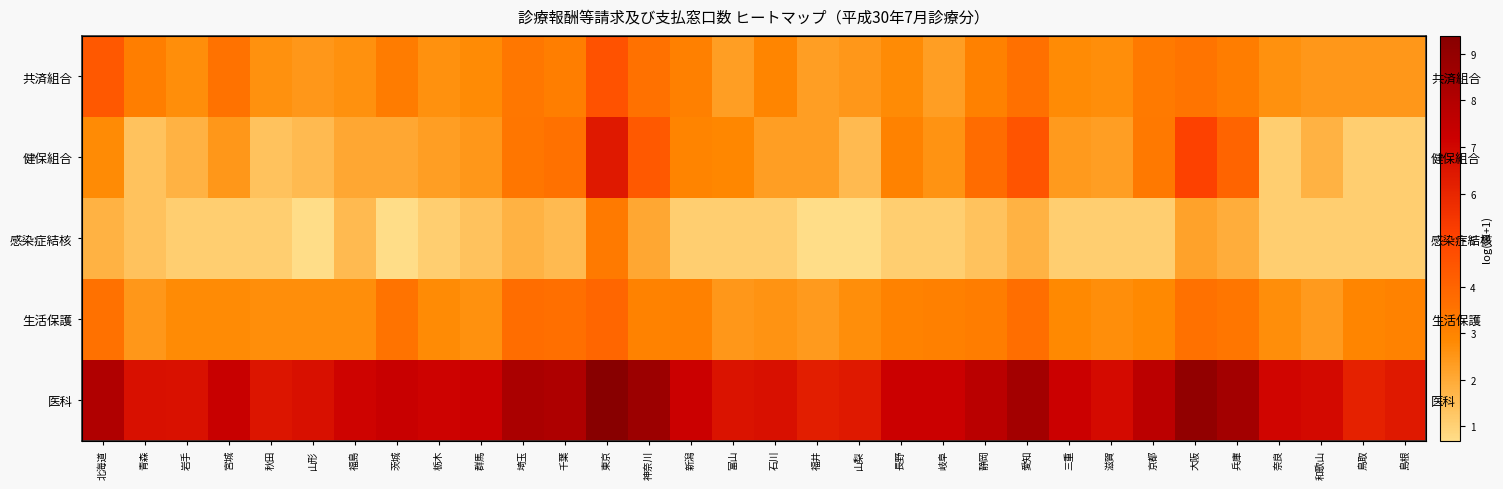

How many data points in 医科 are above 7?

20